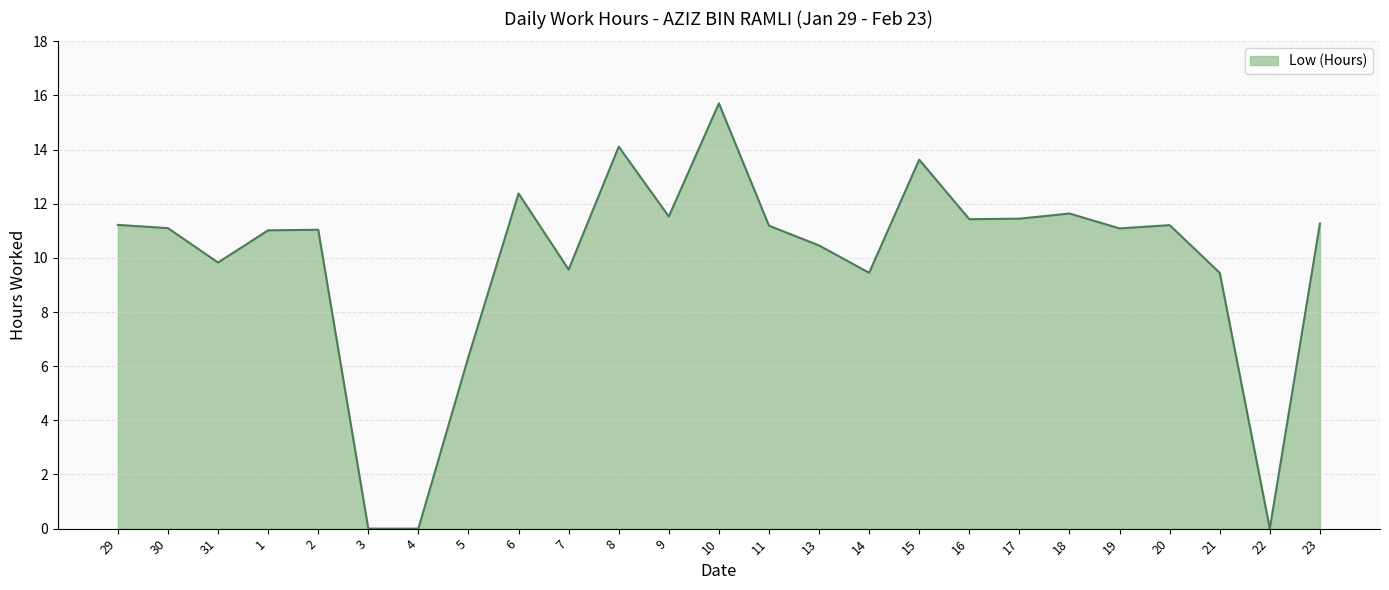

Between 2 and 22, which is larger?

2